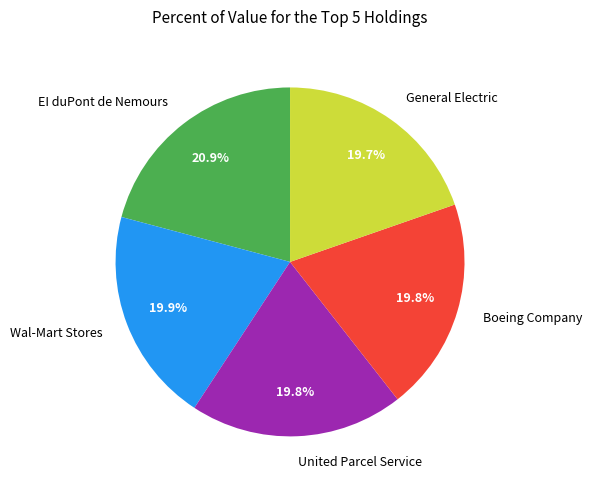

The General Electric slice represents 27% of the pie. True or false?

False